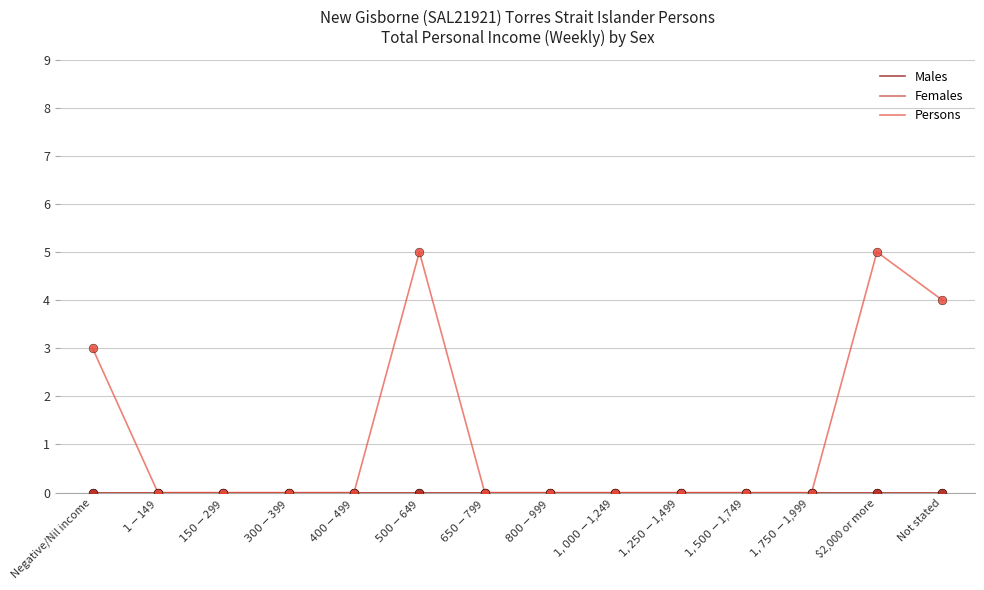

Is this an area chart (filled region under the line)?

No